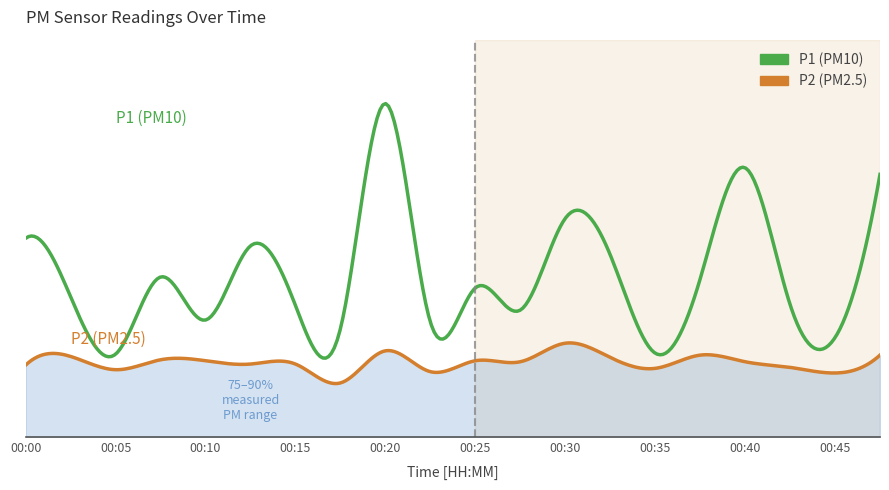

Reading left to right, transcribe all the data shown in this chart.

P1: 00:00=6.0	00:03=4.2	00:05=2.5	00:08=4.8	00:10=3.5	00:13=5.8	00:15=4.0	00:18=3.3	00:20=10.1	00:23=3.5	00:25=4.5	00:28=3.8	00:30=6.6	00:33=5.5	00:35=2.5	00:38=4.8	00:40=8.1	00:43=4.0	00:45=3.0	00:48=7.9
P2: 00:00=2.2	00:03=2.4	00:05=2.0	00:08=2.3	00:10=2.3	00:13=2.2	00:15=2.2	00:18=1.6	00:20=2.6	00:23=2.0	00:25=2.3	00:28=2.3	00:30=2.8	00:33=2.4	00:35=2.1	00:38=2.5	00:40=2.3	00:43=2.1	00:45=1.9	00:48=2.5